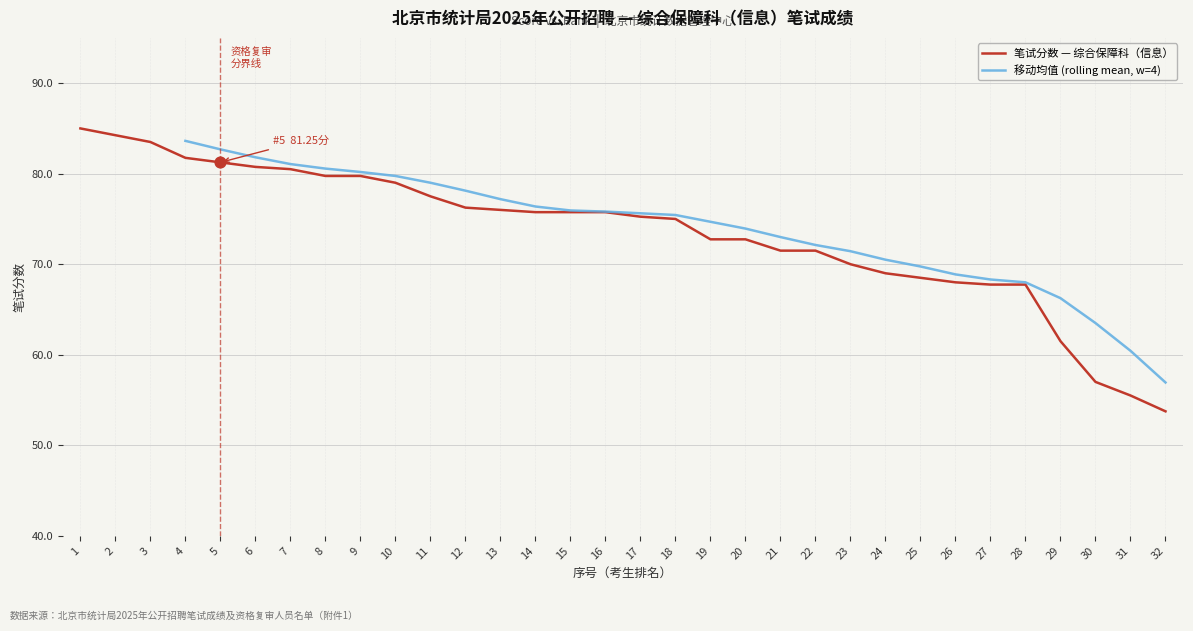

Between 9 and 7, which is larger?

7